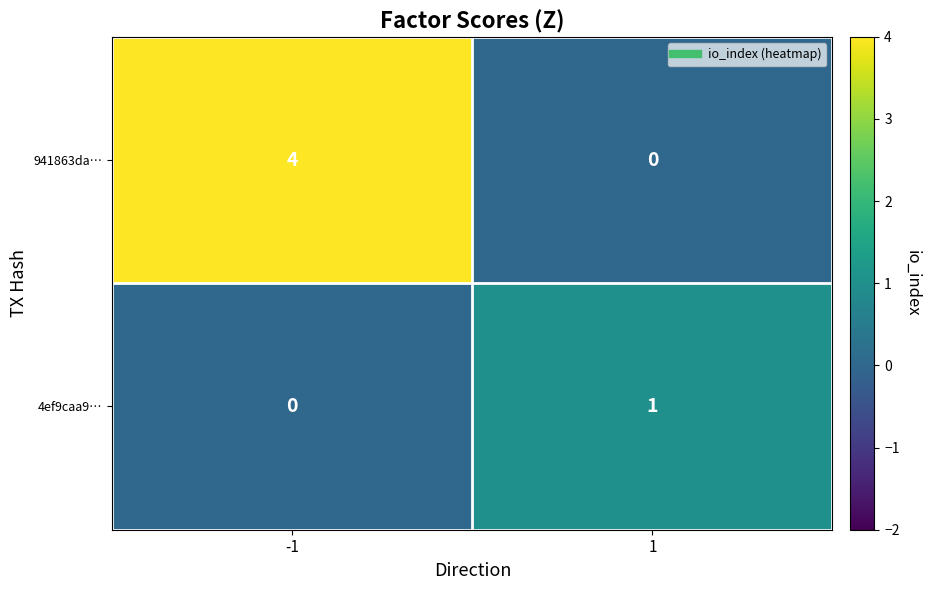

What is the total value across all series at -1?

4